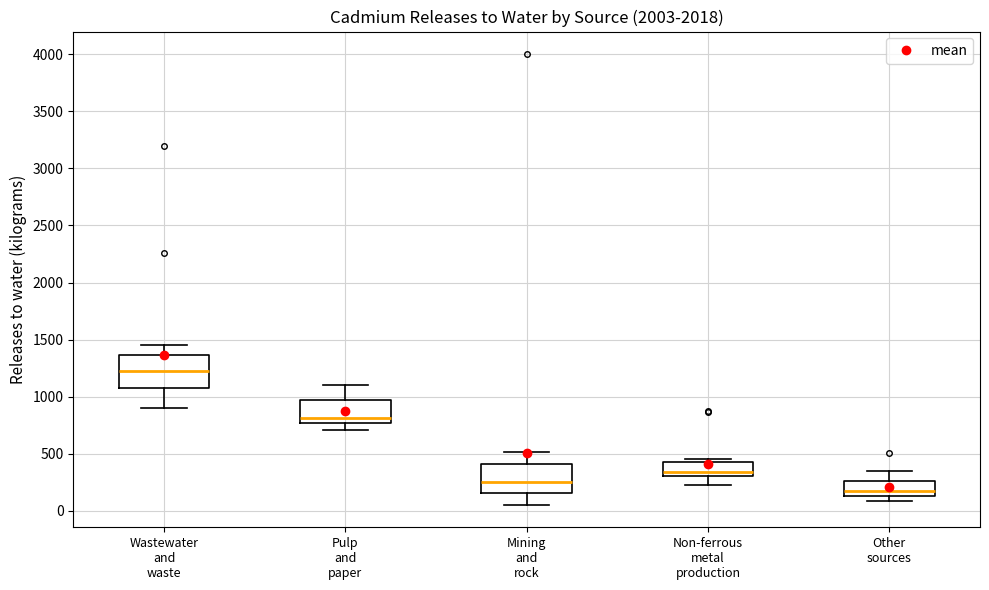

Where does the upper whisker of the box for Other sources end on the y-axis? The values are not printed on the chart, so give them approximately, as read against the axis.

350